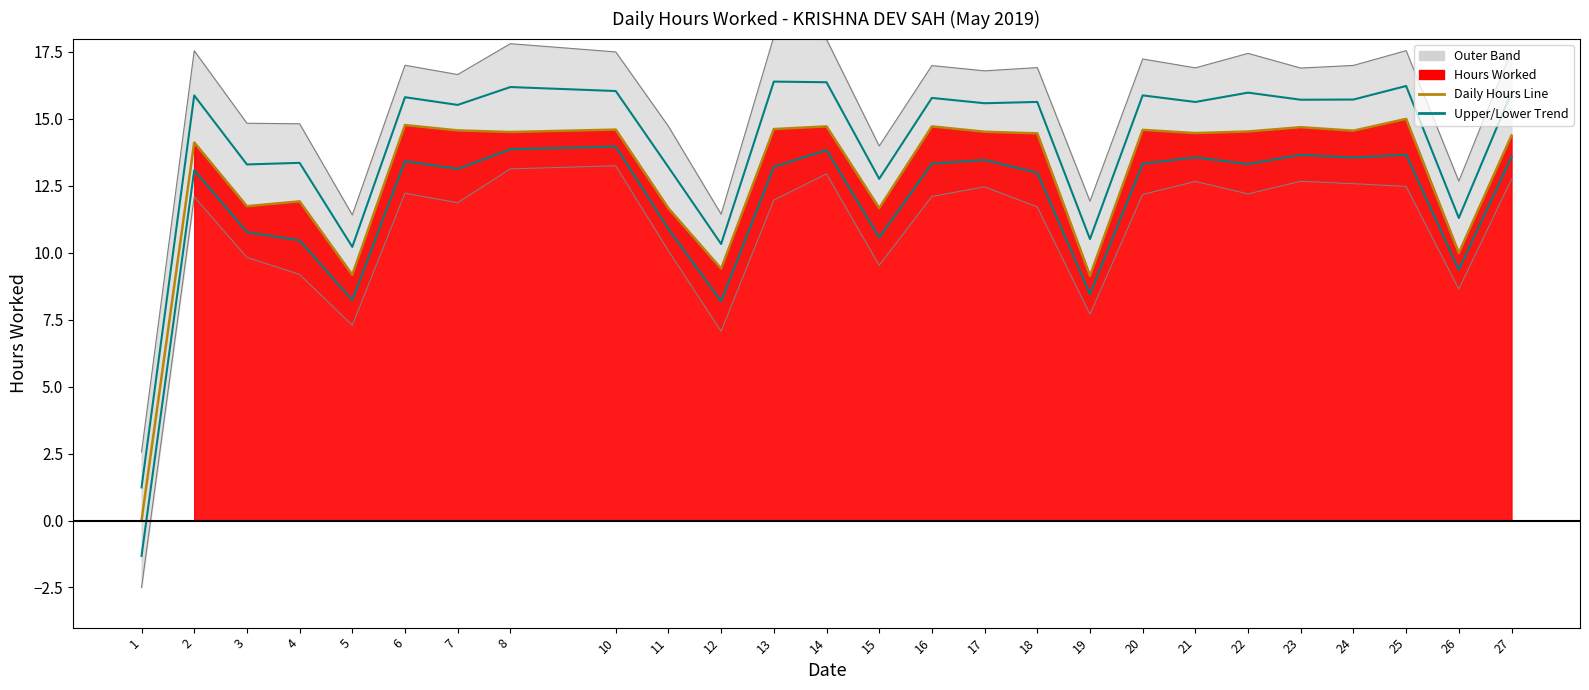

What is the minimum value for Upper Trend?

1.2